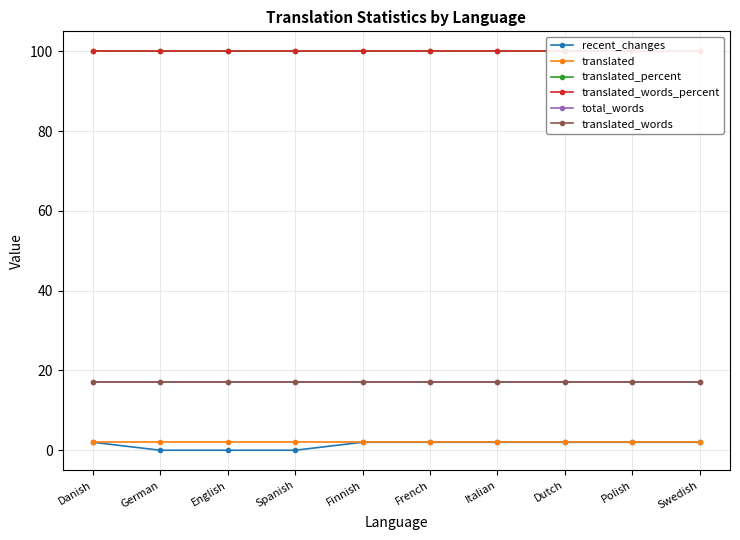

What is the maximum value for recent_changes?

2